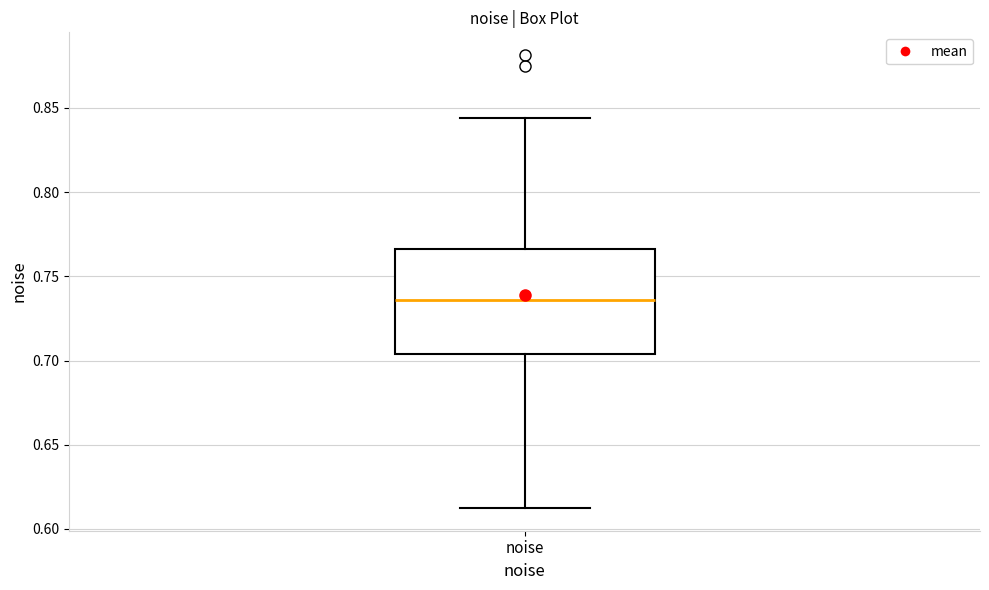

Where does the median line of the box for noise sit on the y-axis? The values are not printed on the chart, so give them approximately, as read against the axis.

0.735